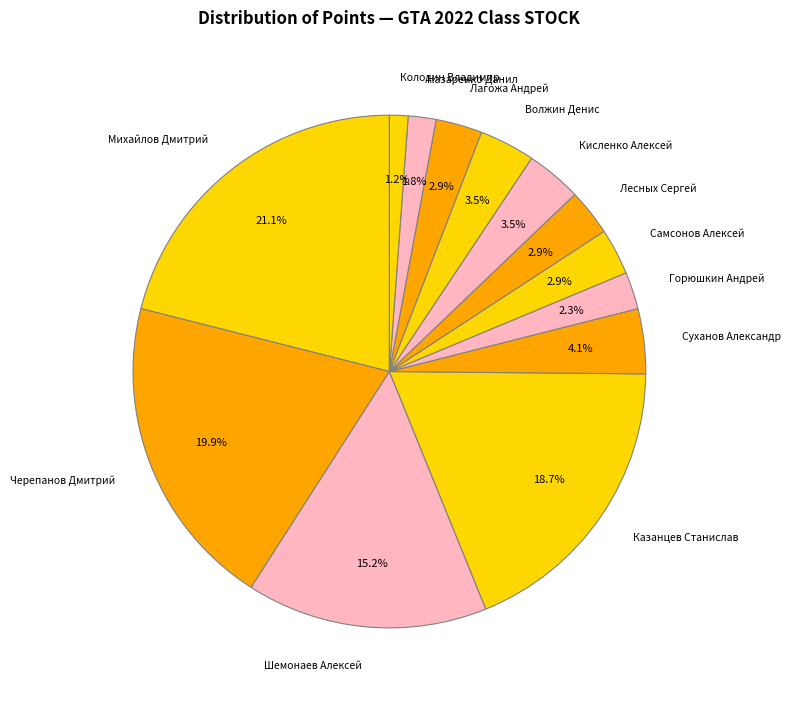

Which category has the biggest portion of the pie?

Михайлов Дмитрий